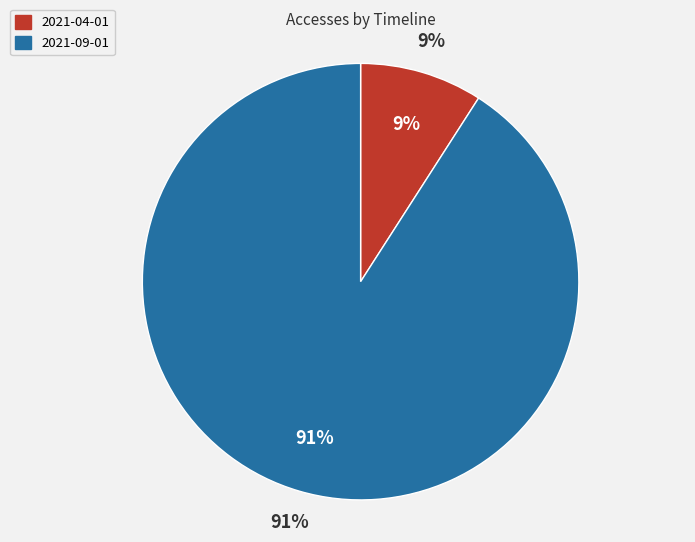

To the nearest percent, what percentage of the pie is 2021-04-01?

9%